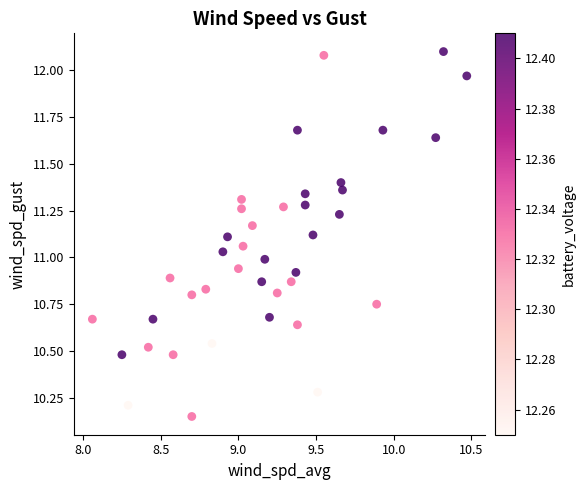

What is the range of X values (max minus min)?

2.4